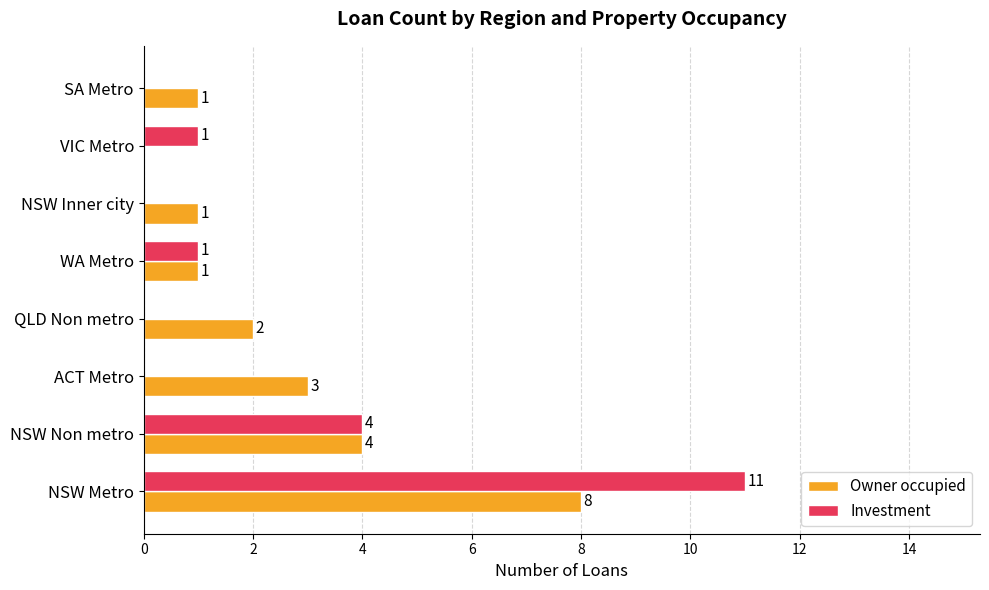

What are all the series names shown in the legend?

Owner occupied, Investment